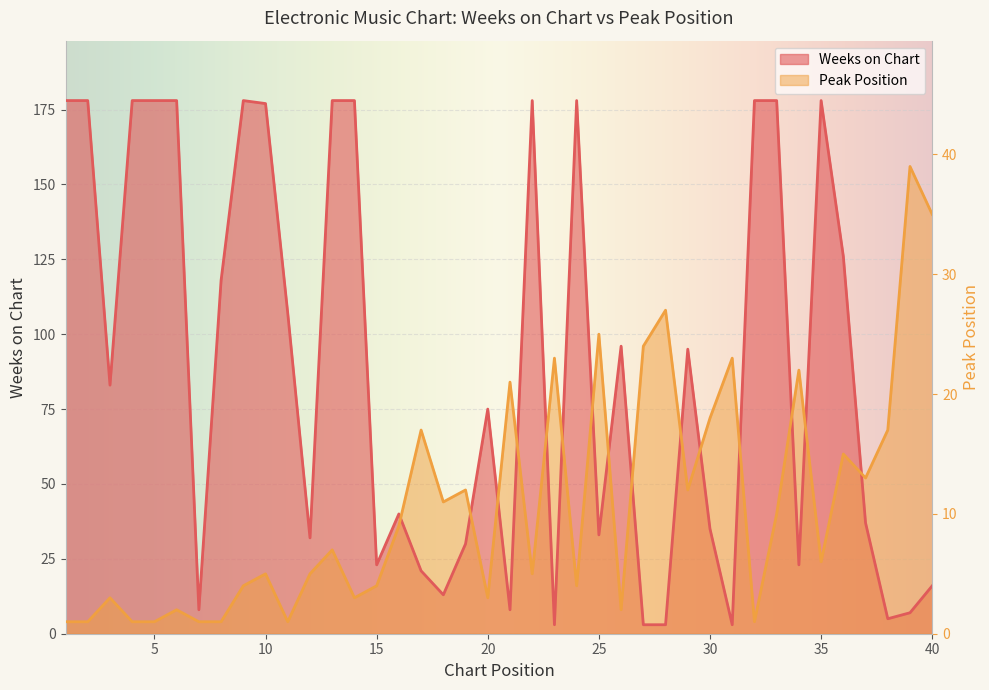

Is the value of Peak Position at 14 greater than the value of Weeks on Chart at 5?

No